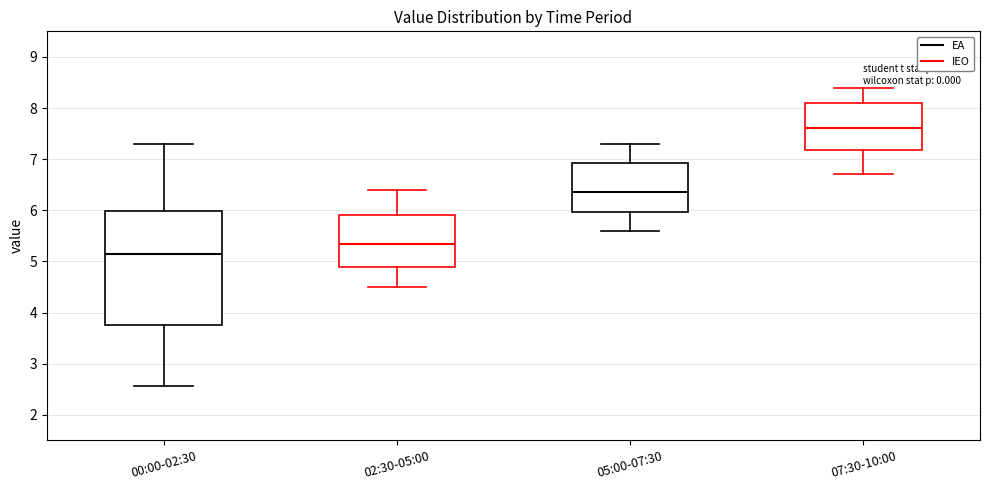

Which box has the lowest median line?

00:00-02:30